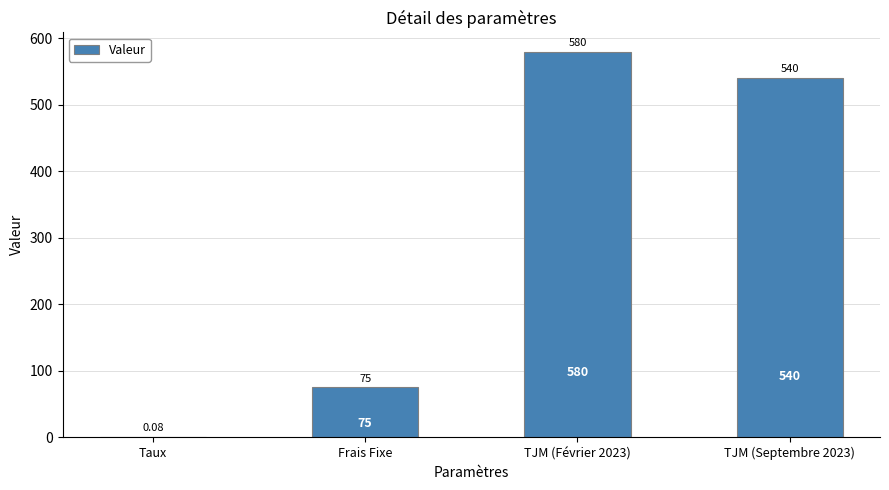

Approximately how many times larger is the value at TJM (Février 2023) compared to TJM (Septembre 2023)?

1.1